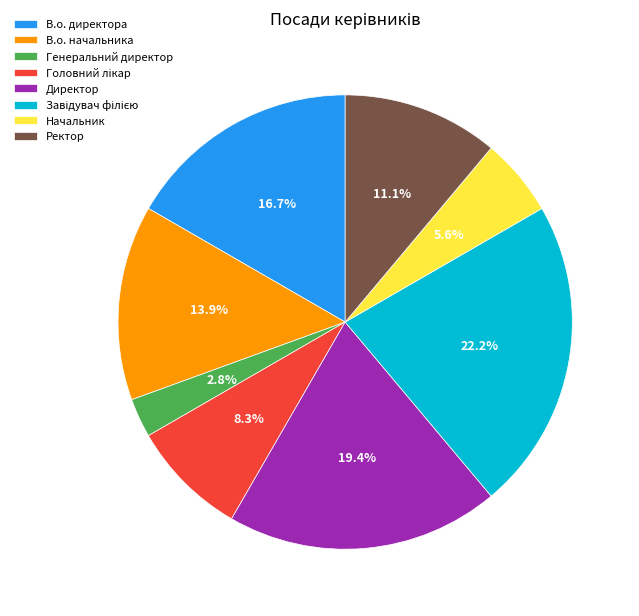

Is there any slice that represents more than half of the pie?

No